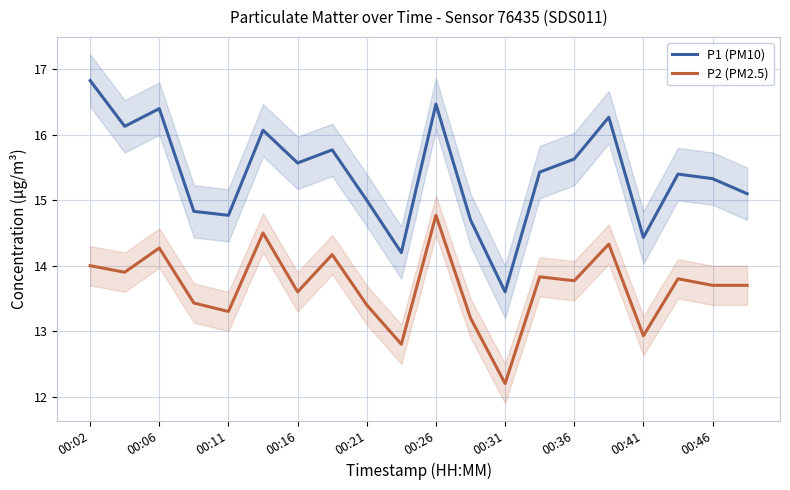

What is the approximate value of P2 (PM2.5) at 00:41?

12.9